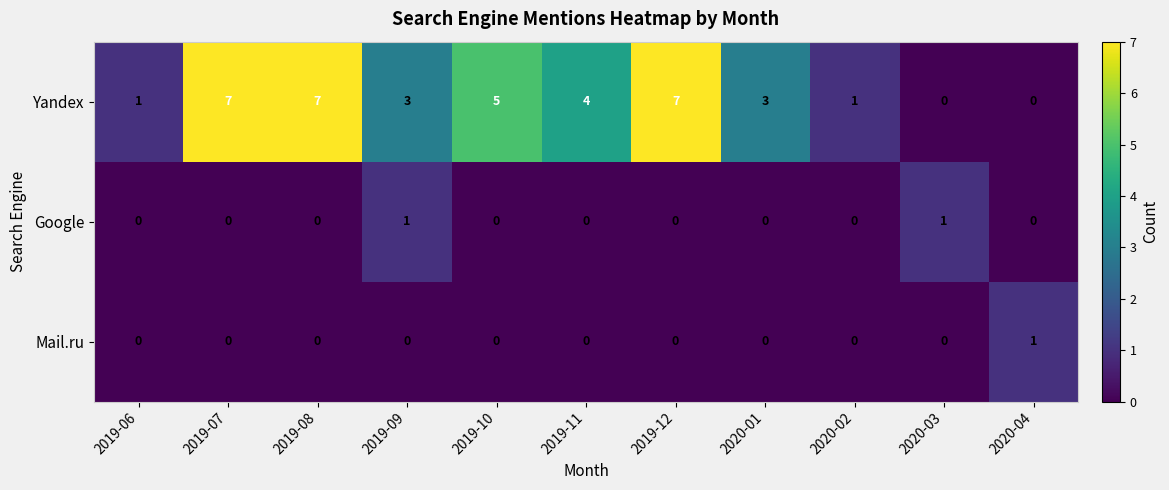

What is the difference between the second highest and second lowest values in the Yandex series?

7